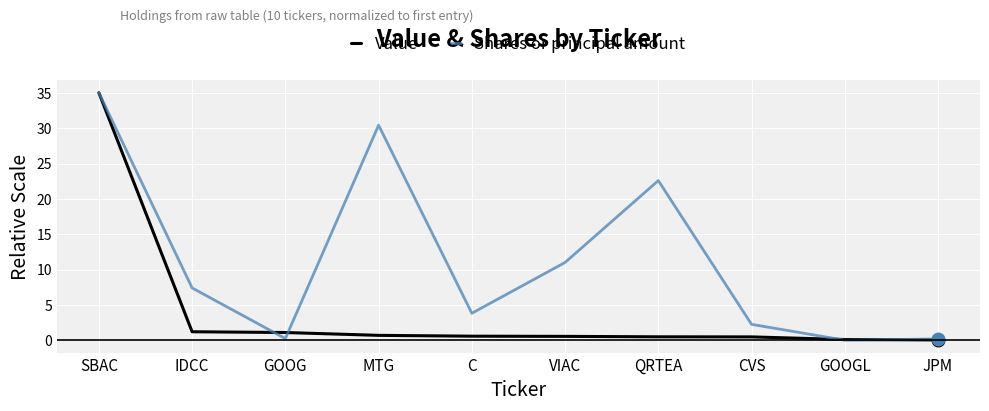

At how many categories does at least one series exceed 6?

5